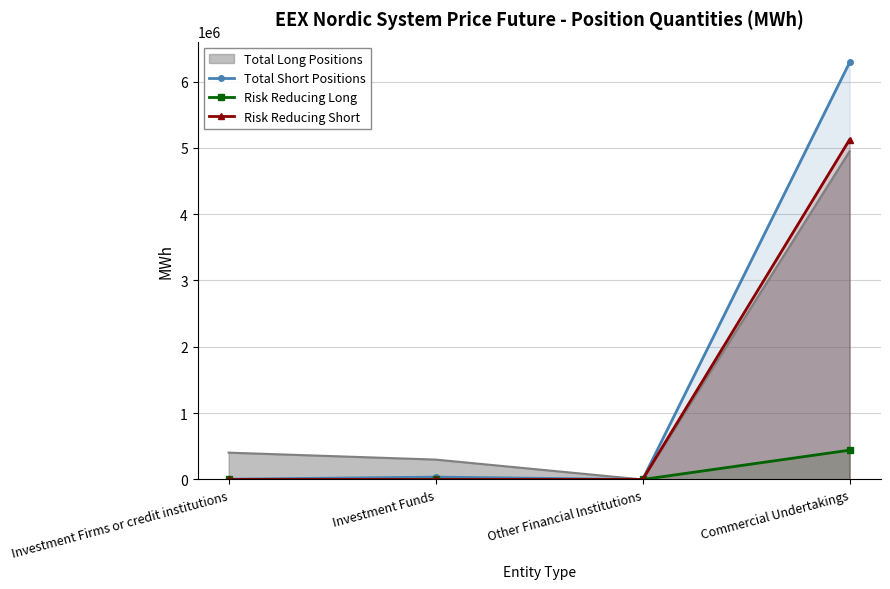

True or false: Total Short Positions and Risk Reducing Long cross at least once.

False